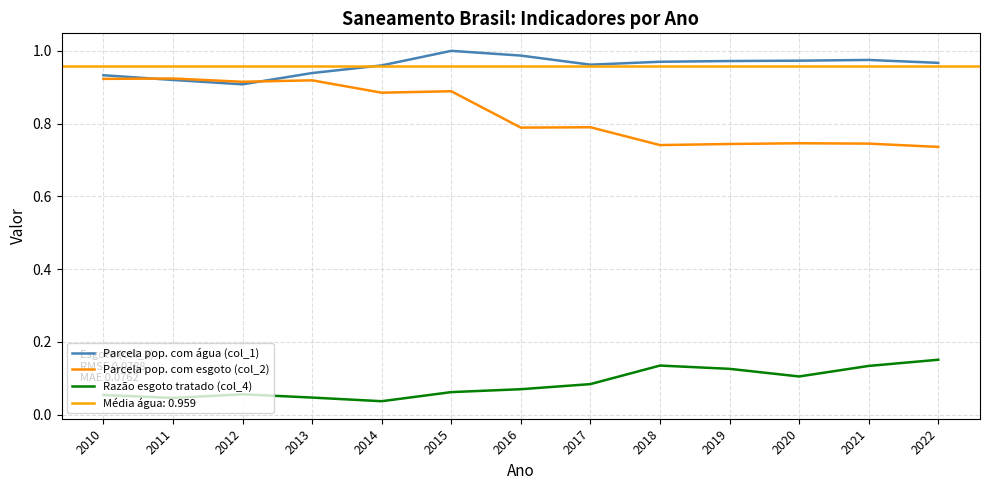

At which category does Parcela pop. com esgoto (col_2) reach its first local valley?

2012